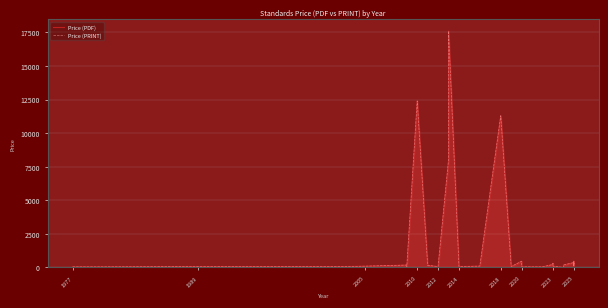

What position from the left is 2012?

5